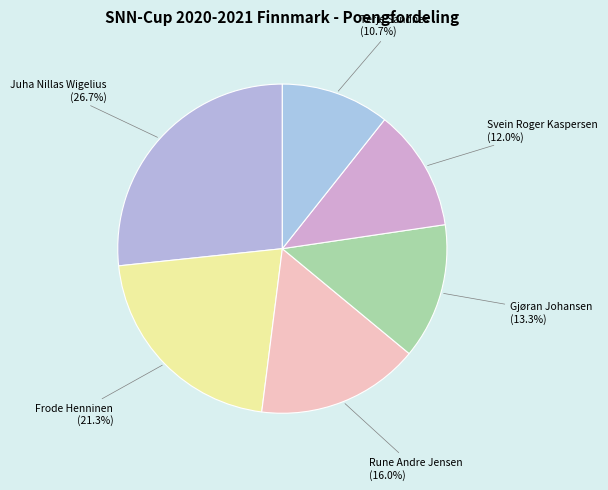

Is it true that Rune Andre Jensen is 21% of the pie?

False